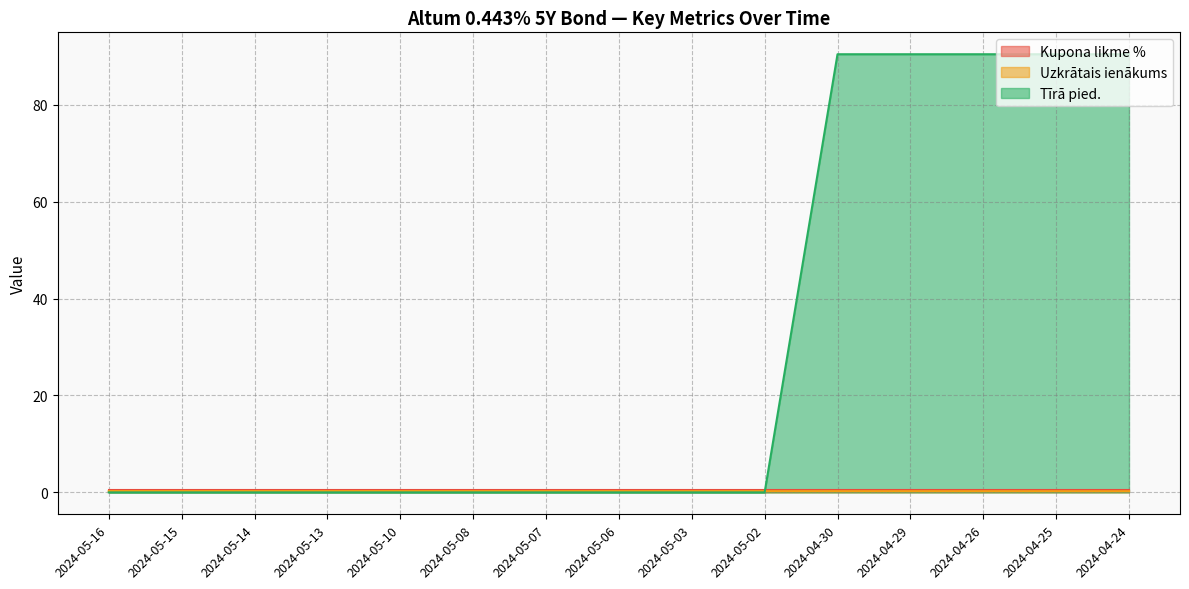

What is the value of the Tīrā pied. point at the 12th from the left?

90.4